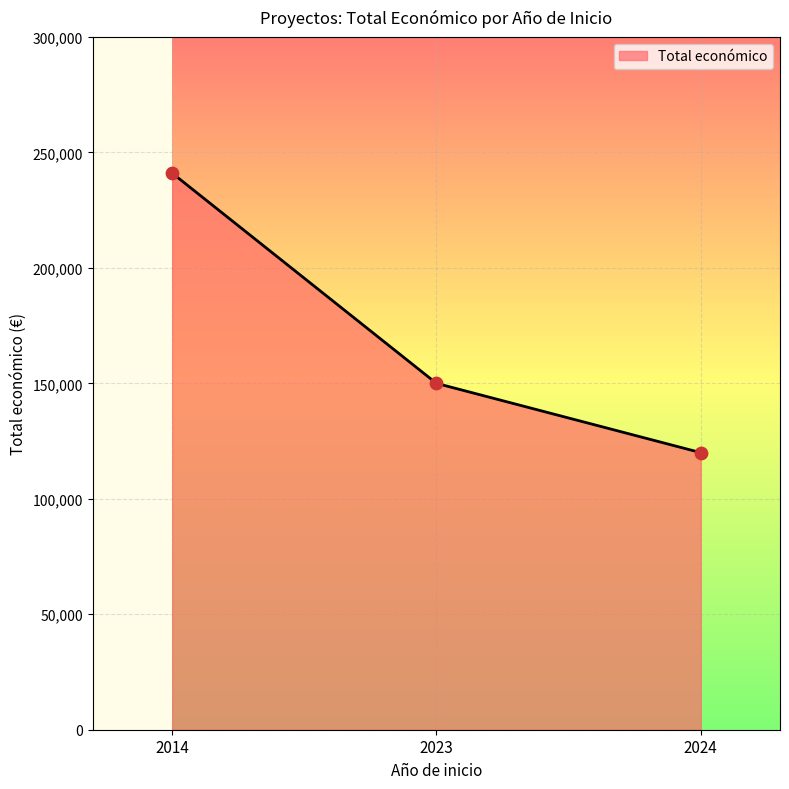

Which has a higher value, 2024 or 2014?

2014